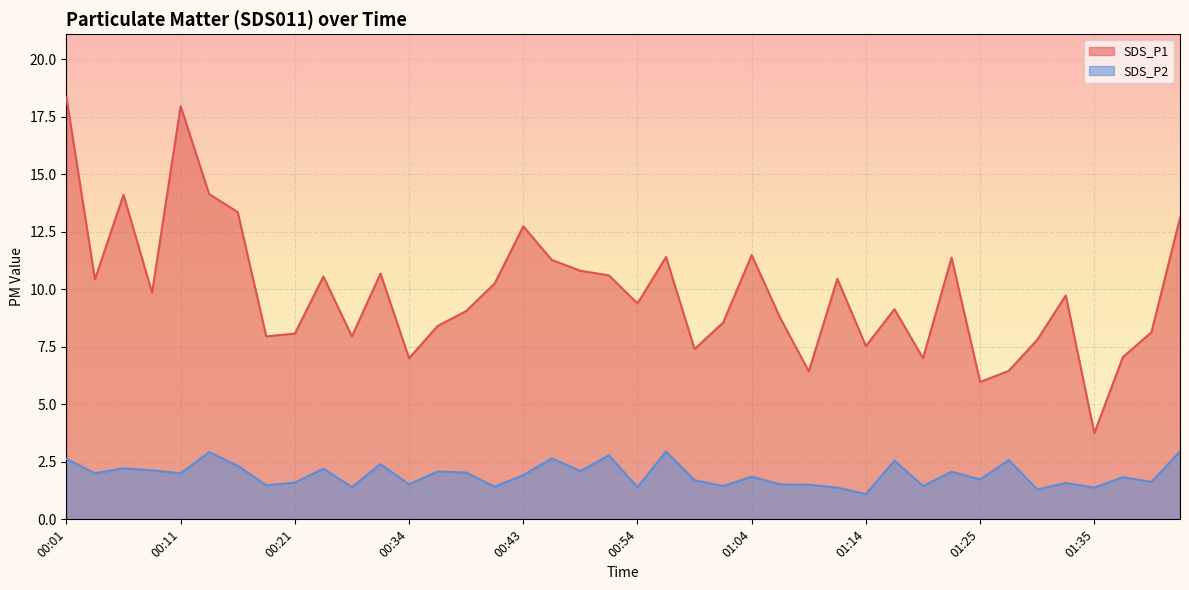

True or false: SDS_P2 has more than 1 points higher than both neighbors.

True